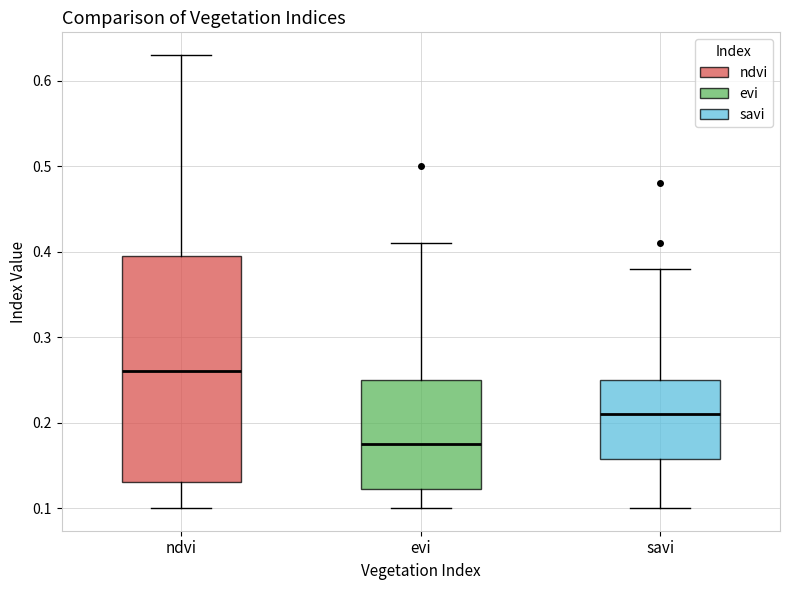

Reading left to right, read every box against the y-axis: the position of its median line, the range the box covers, and the ends of its whiskers. The values are not printed on the chart, so give them approximately, as read against the axis.

ndvi: median 0.26, box 0.13 to 0.40, whiskers 0.10 to 0.63
evi: median 0.18, box 0.12 to 0.25, whiskers 0.10 to 0.41
savi: median 0.21, box 0.16 to 0.25, whiskers 0.10 to 0.38